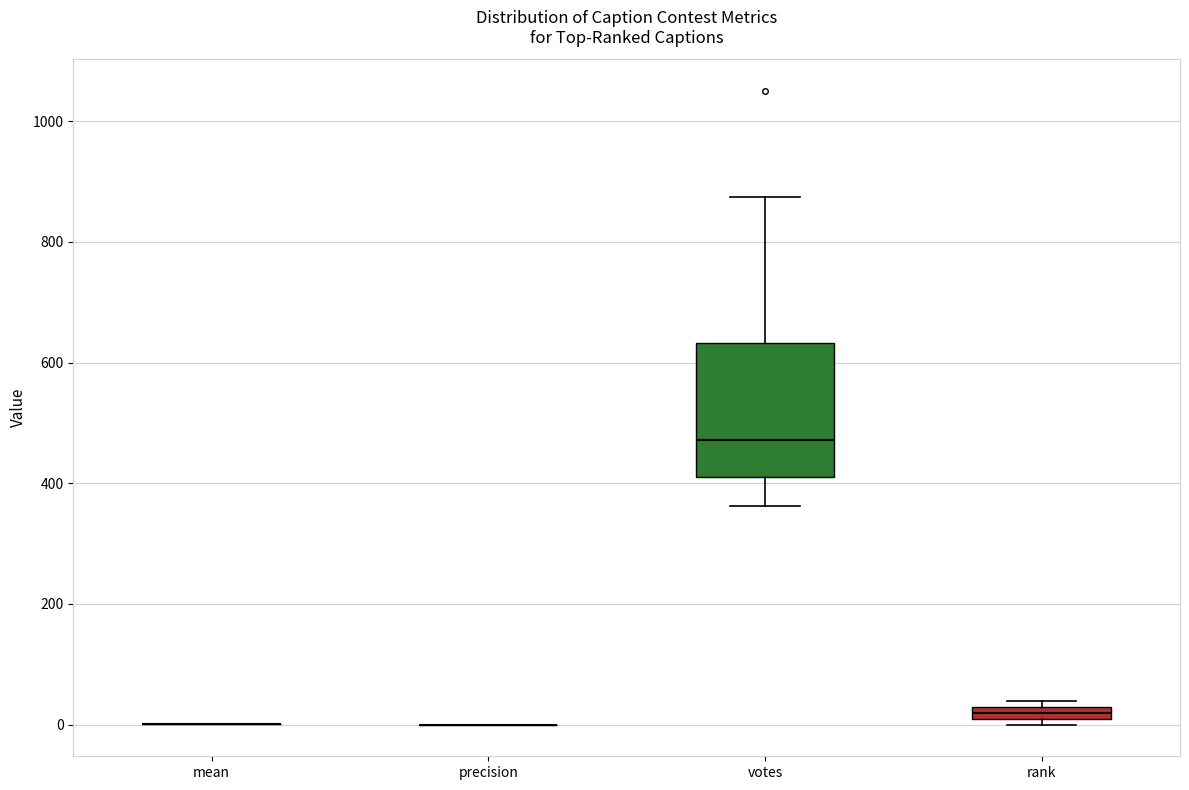

Comparing the boxes themselves (not the whiskers), which one is the tallest?

votes